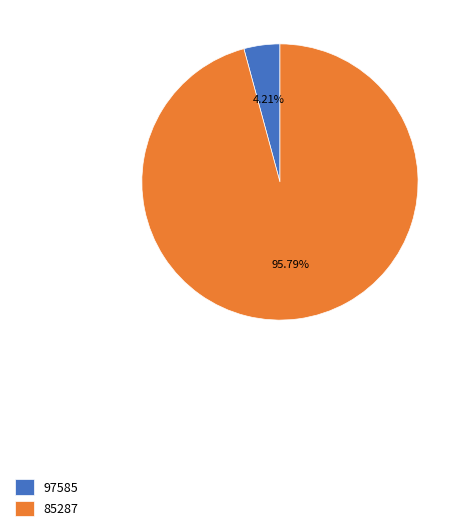

Does 97585 represent more than half of the total?

No